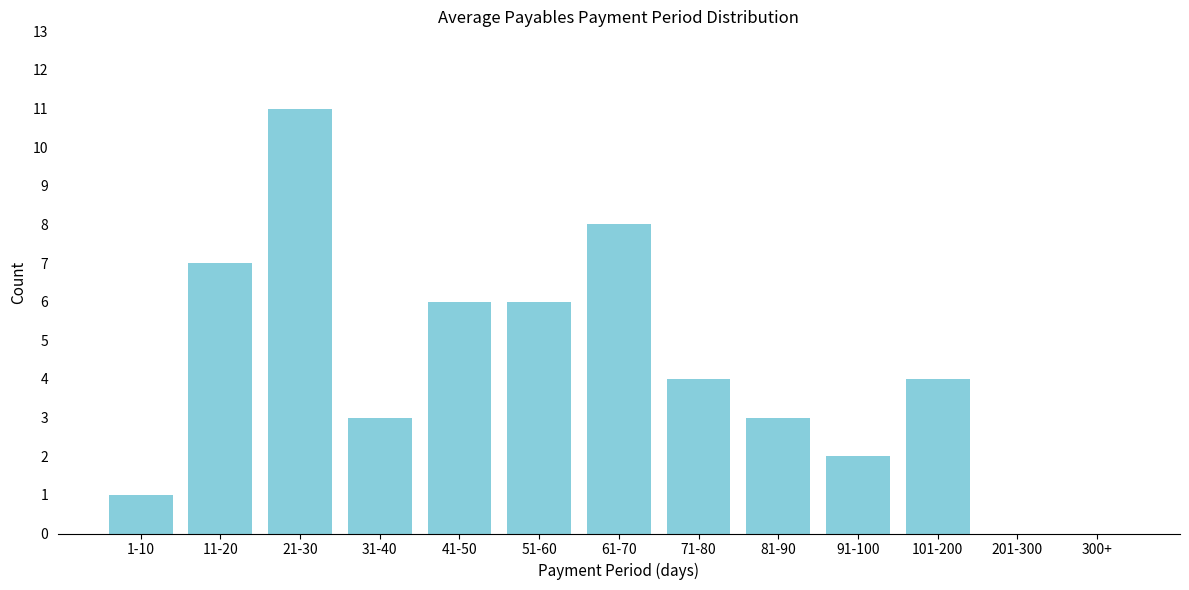

Reading left to right, extract all data points from this chart.

1-10=1	11-20=7	21-30=11	31-40=3	41-50=6	51-60=6	61-70=8	71-80=4	81-90=3	91-100=2	101-200=4	201-300=0	300+=0